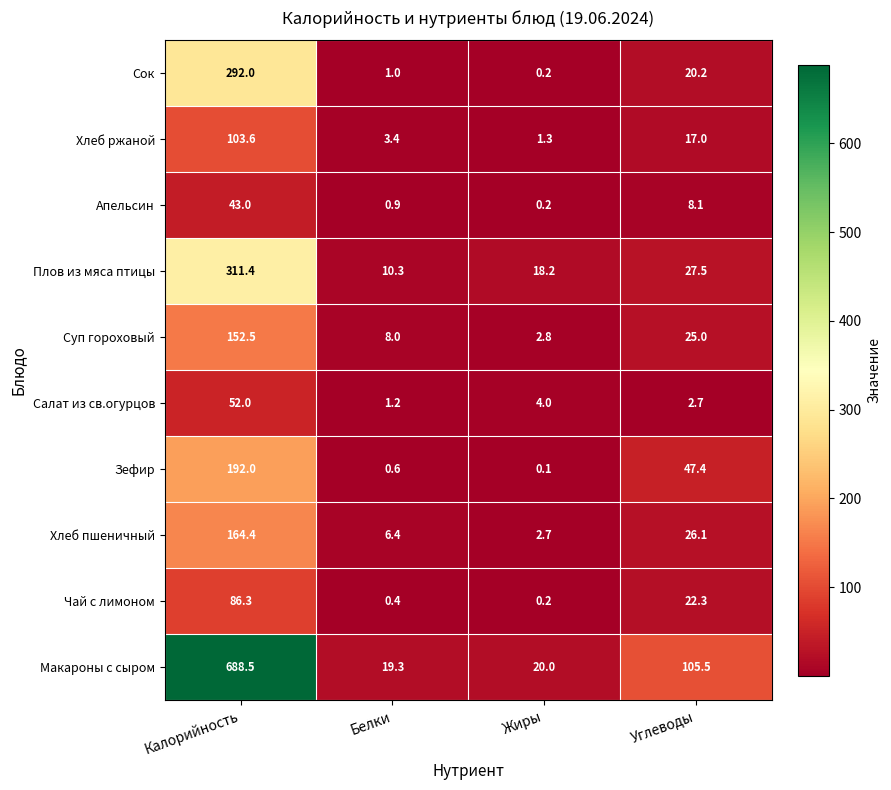

Which series has the largest total across all categories?

Макароны с сыром